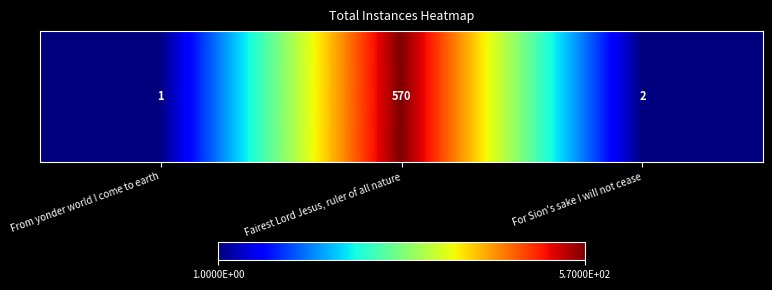

Rank the categories by value from lowest to highest.

From yonder world I come to earth, For Sion's sake I will not cease, Fairest Lord Jesus, ruler of all nature